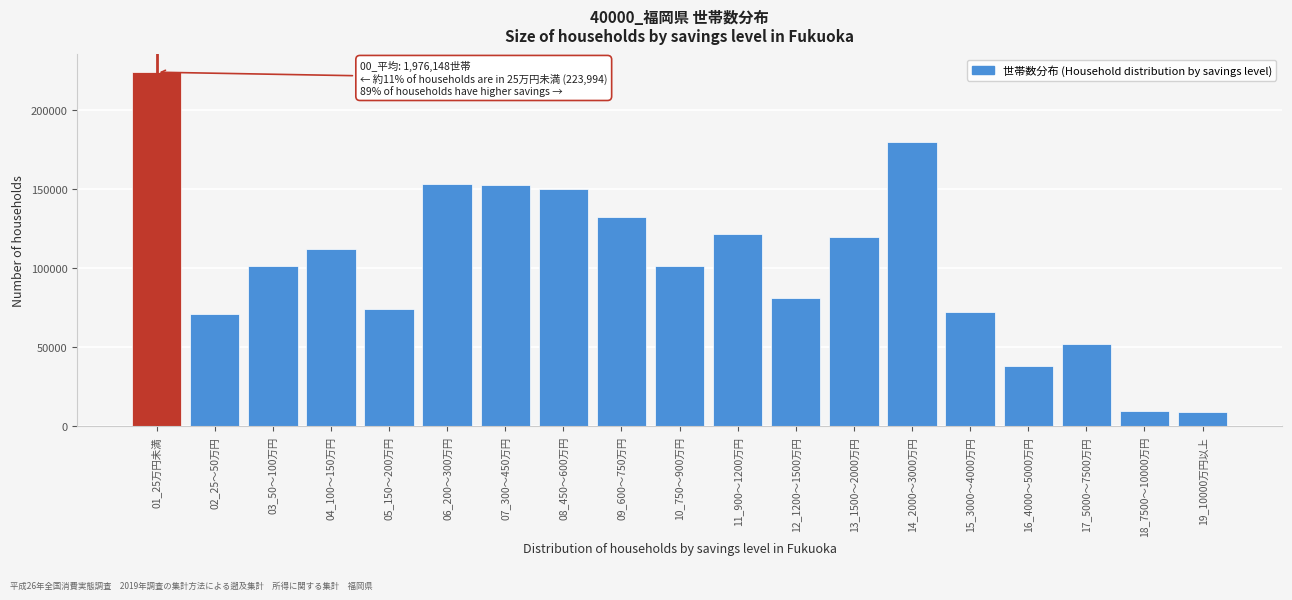

What is the difference between the second highest and minimum values?

170859